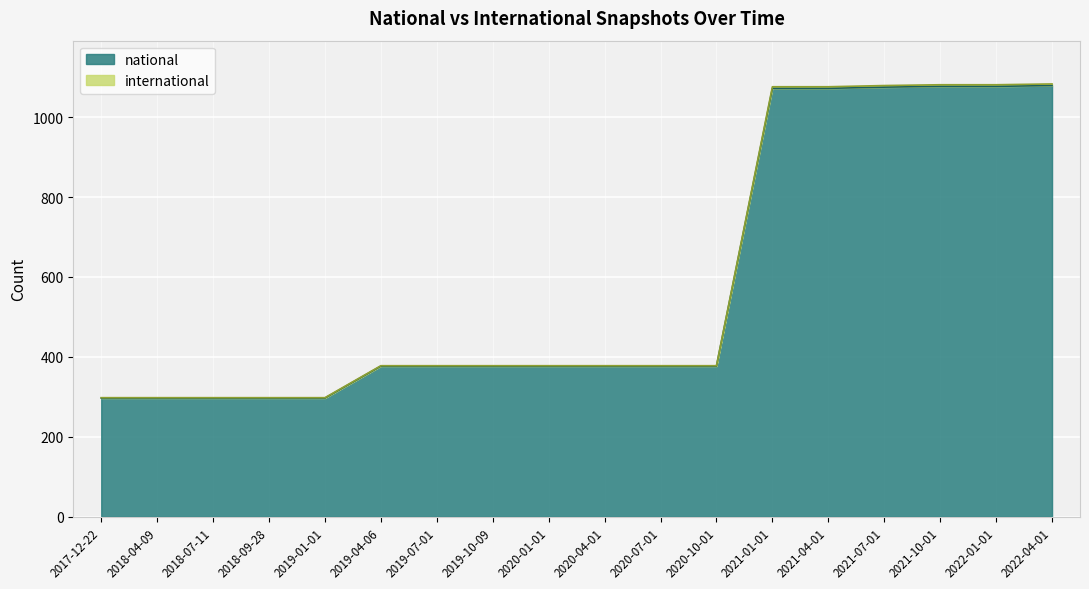

Which series has the largest total across all categories?

international